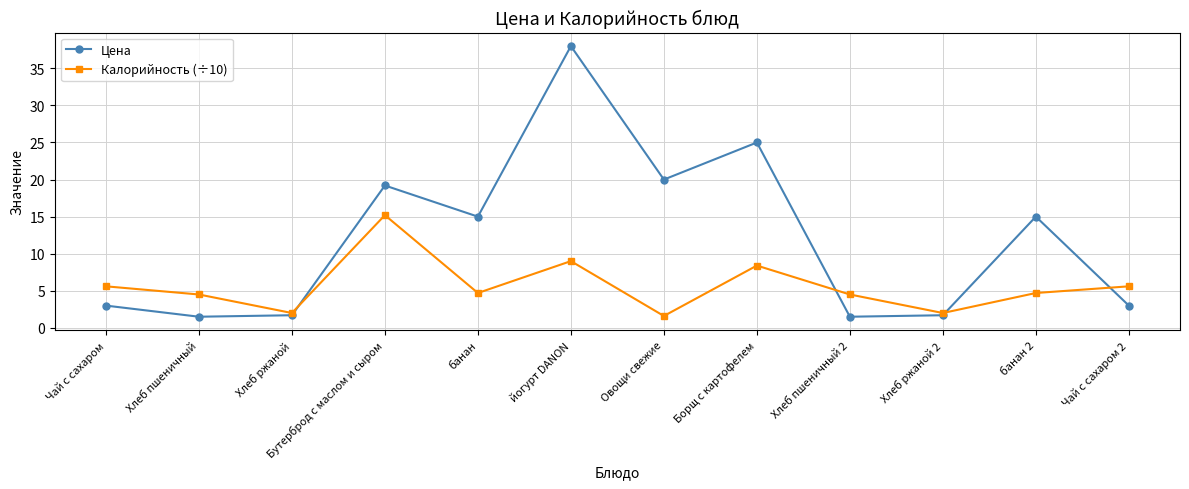

Is the value of Калорийность (÷10) at йогурт DANON greater than the value of Цена at йогурт DANON?

No